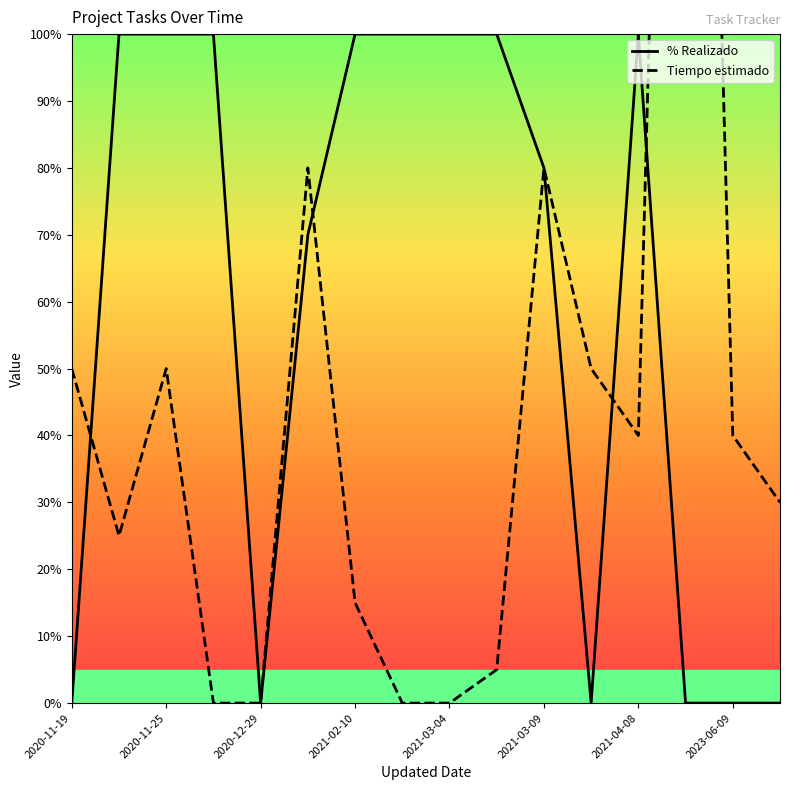

List the series in order of their overall mean, highest first.

% Realizado, Tiempo estimado